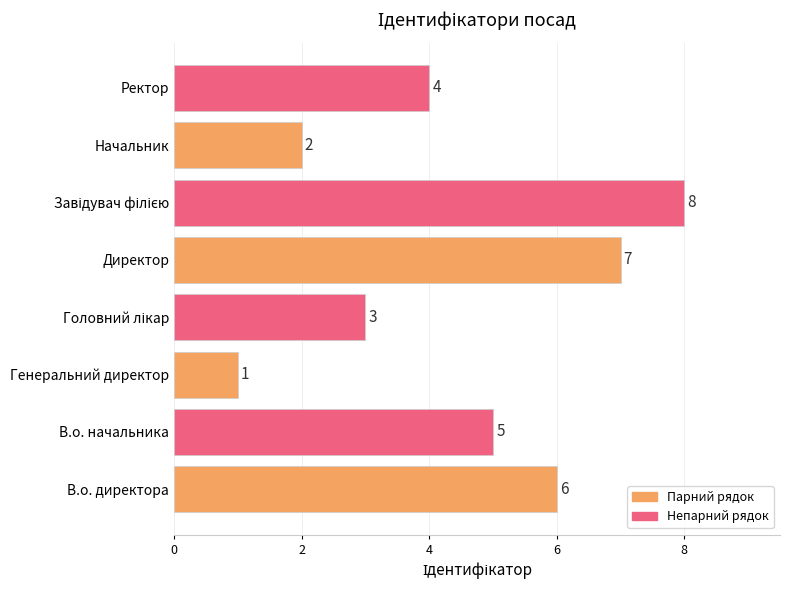

The value at Директор is 9. True or false?

False